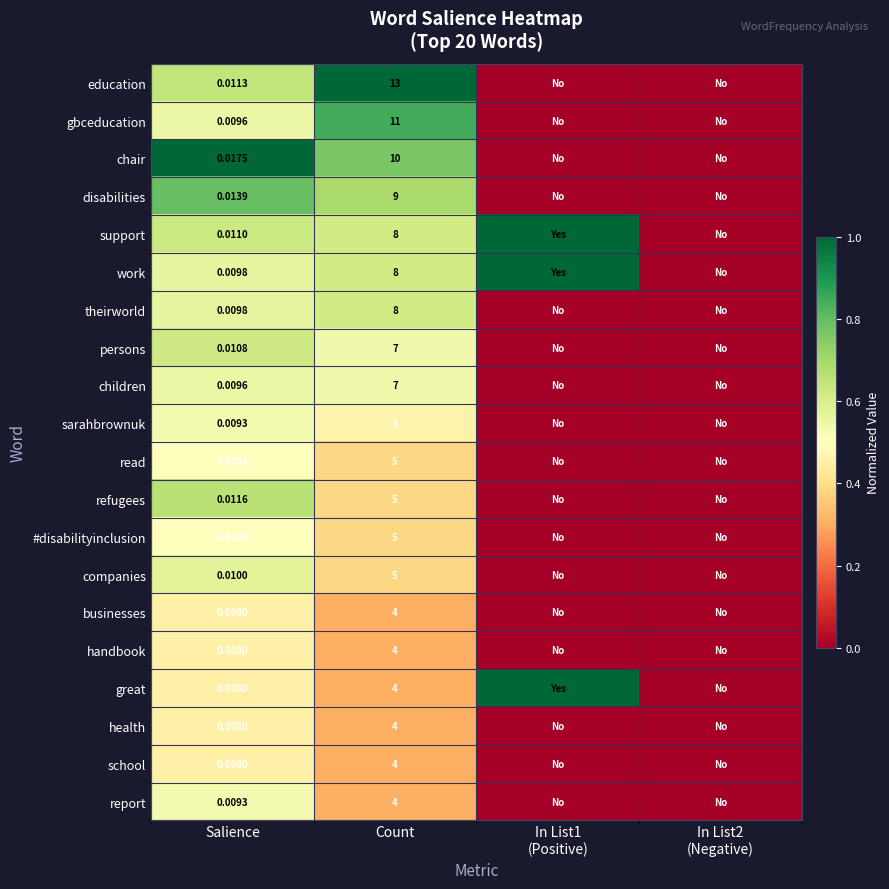

Which series changed the most between Salience and Count?

education